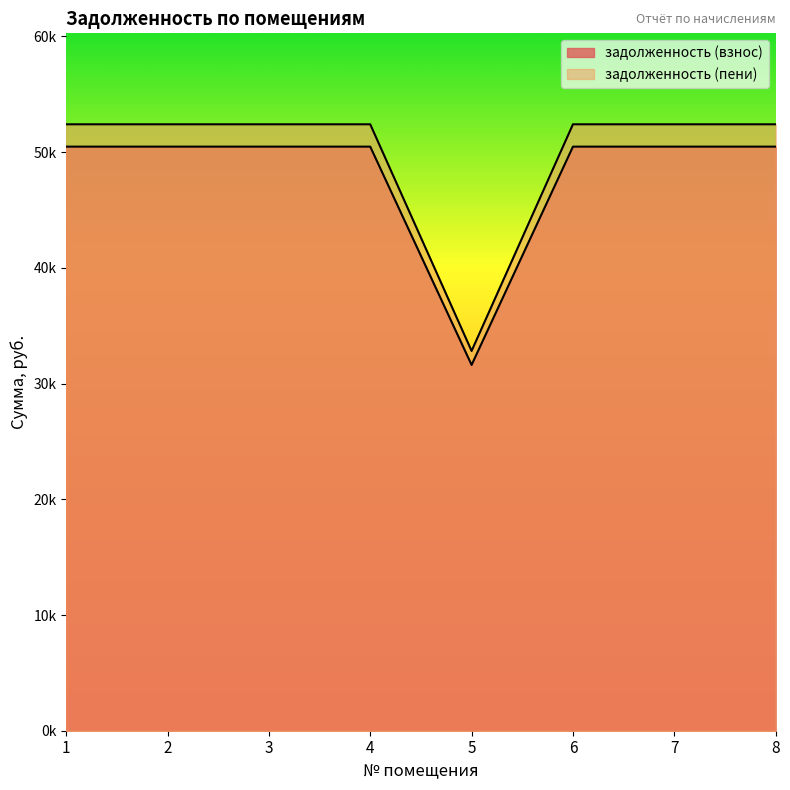

Is it true that задолженность (пени) equals 32821.6 at 5?

True